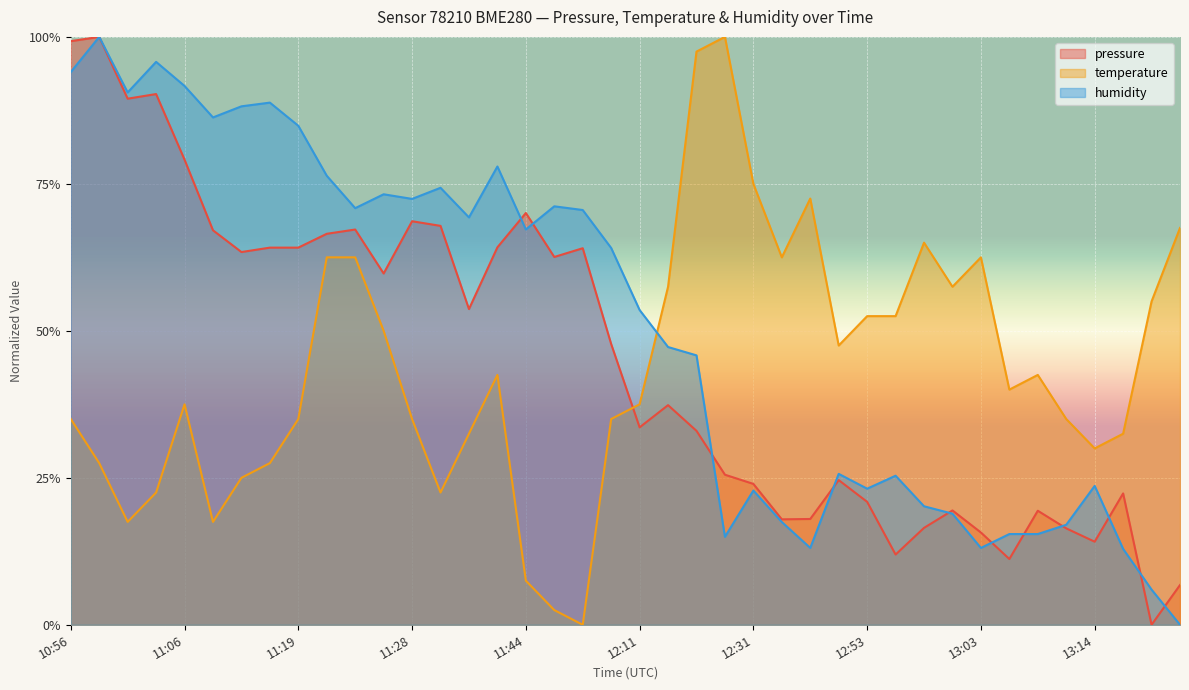

What is the difference between the maximum and minimum values in the pressure series?

1.0